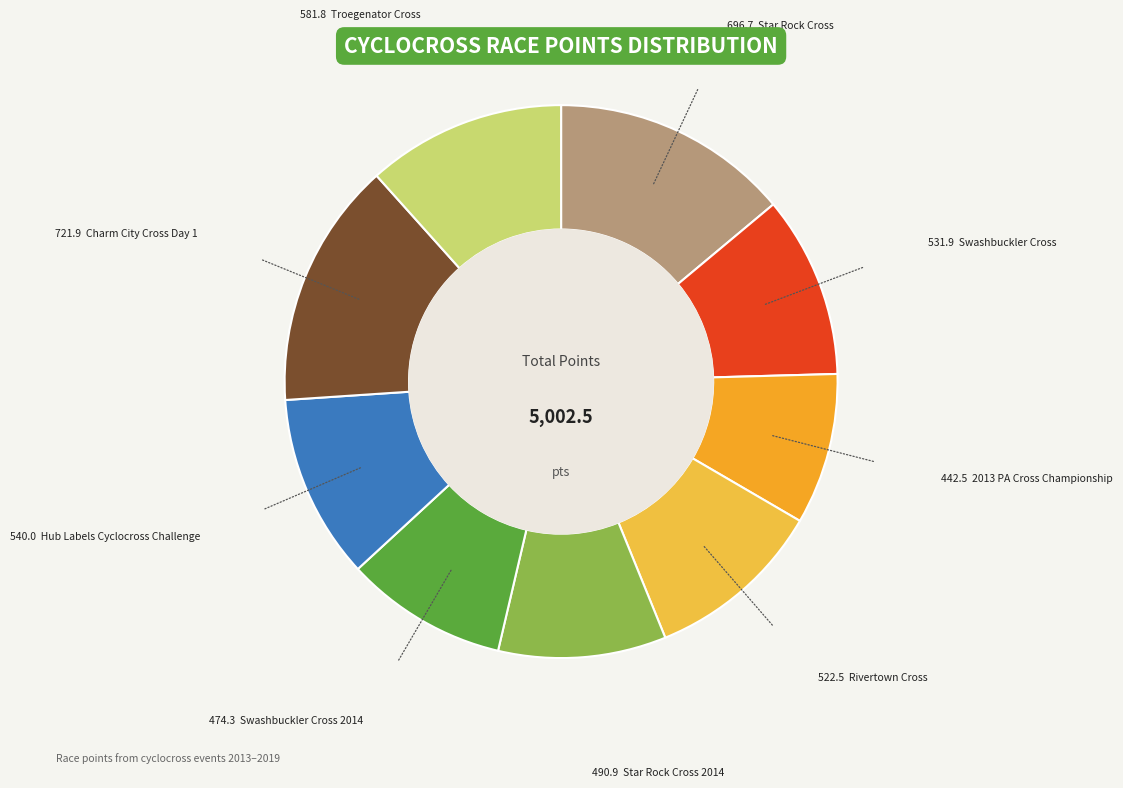

Count the number of slices in the pie.

9